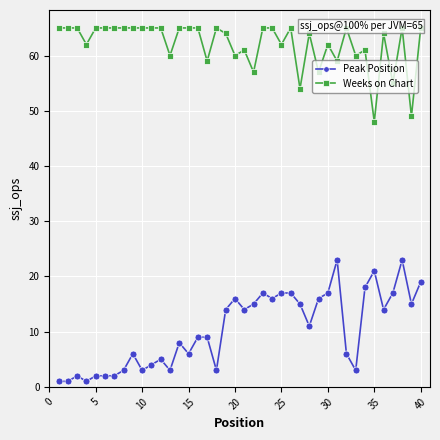

The value of Weeks on Chart at 15 is 25. True or false?

False